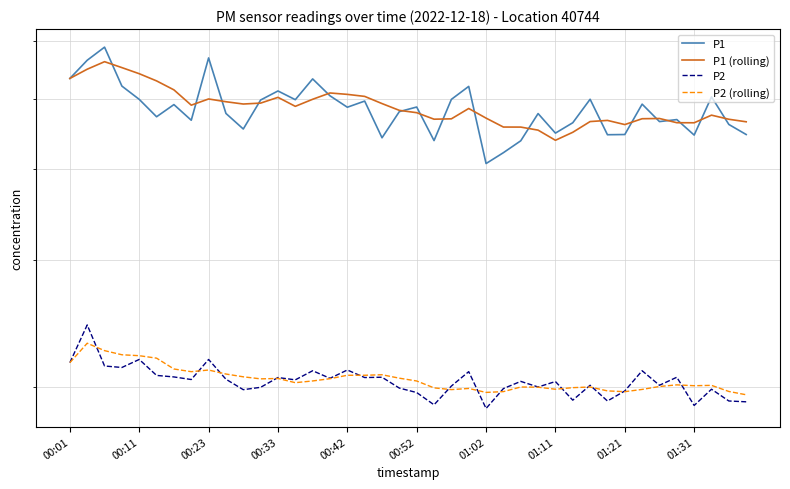

At which label does P2 first exceed 20?

00:01